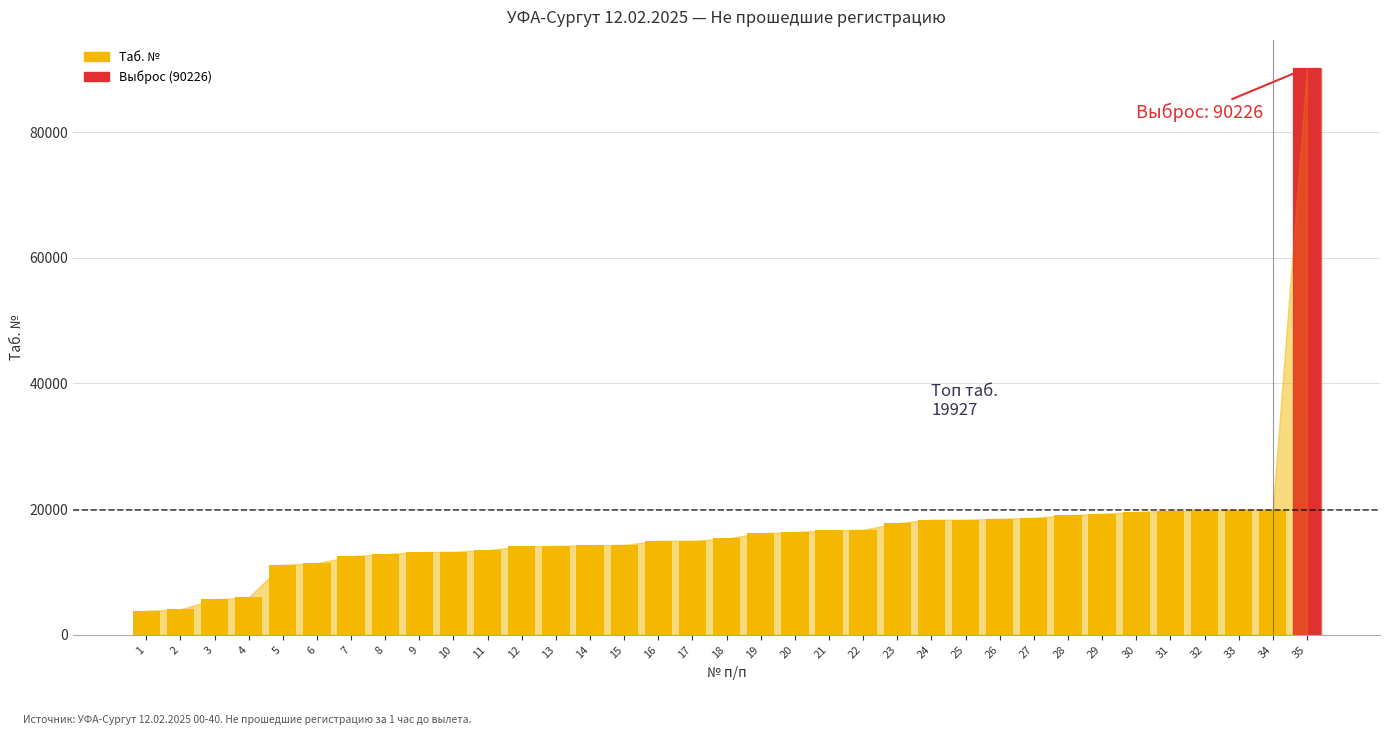

Which label corresponds to the largest value in the chart?

35